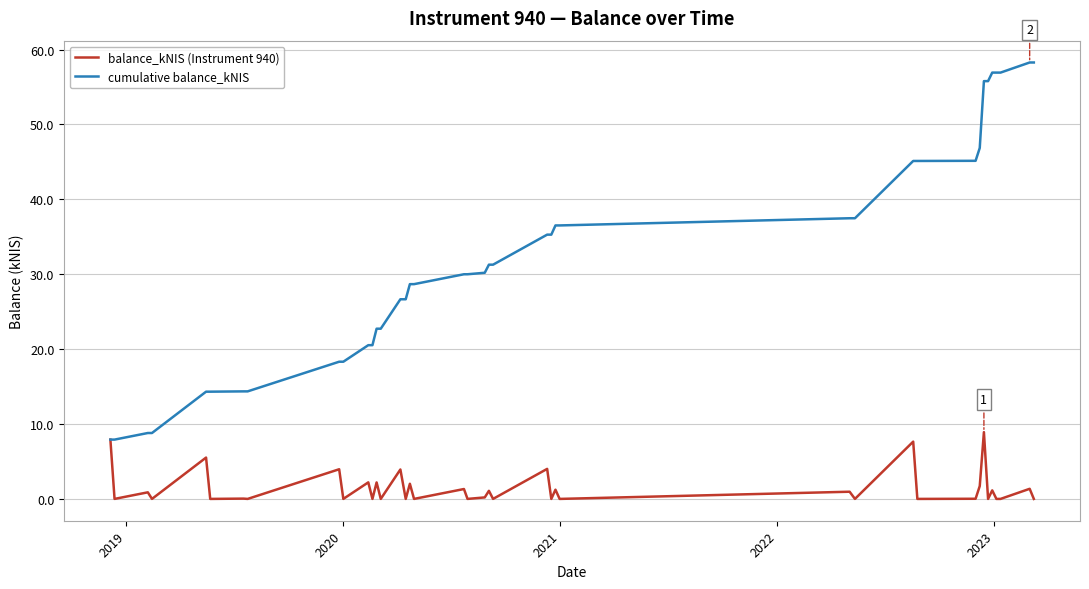

Rank the series by their maximum value, from lowest to highest.

balance_kNIS (Instrument 940), cumulative balance_kNIS